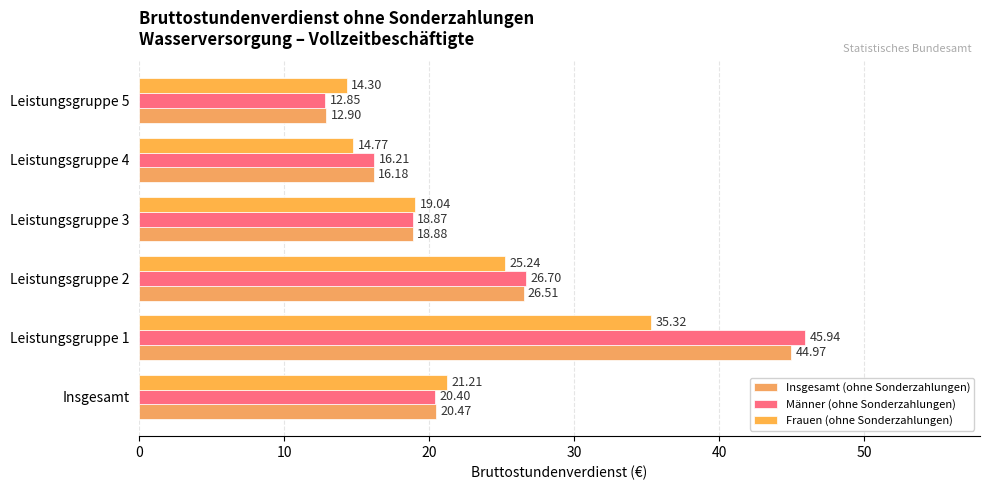

What is the sum of all Insgesamt (ohne Sonderzahlungen) values?

139.9